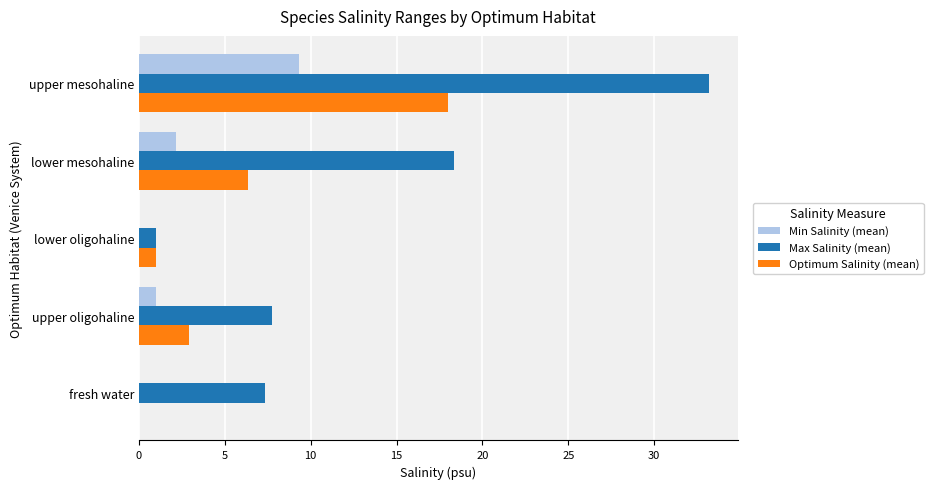

Which series has the largest total across all categories?

Max Salinity (mean)